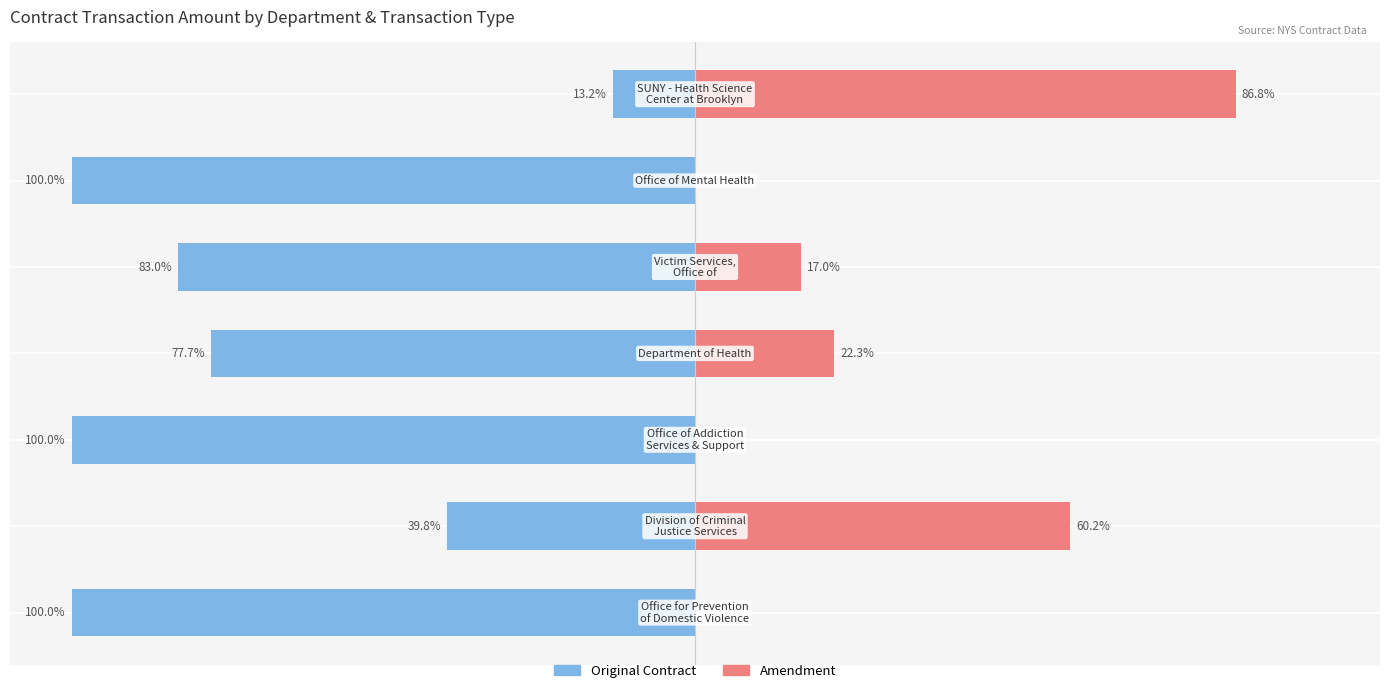

At which category is the sum across all series the highest?

6